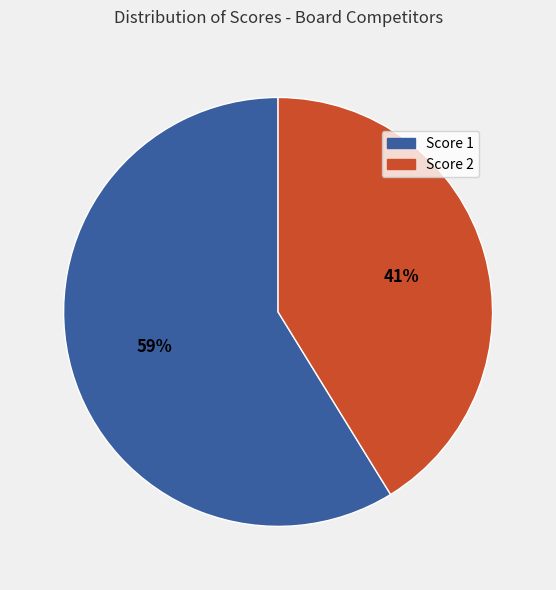

Is there any slice that represents more than half of the pie?

Yes